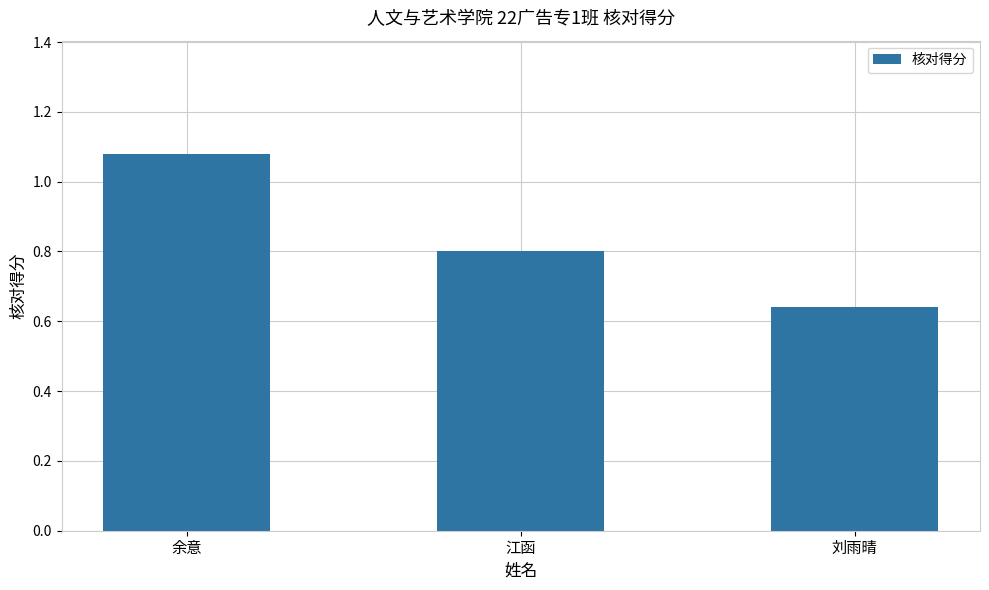

Which has a higher value, 江函 or 余意?

余意